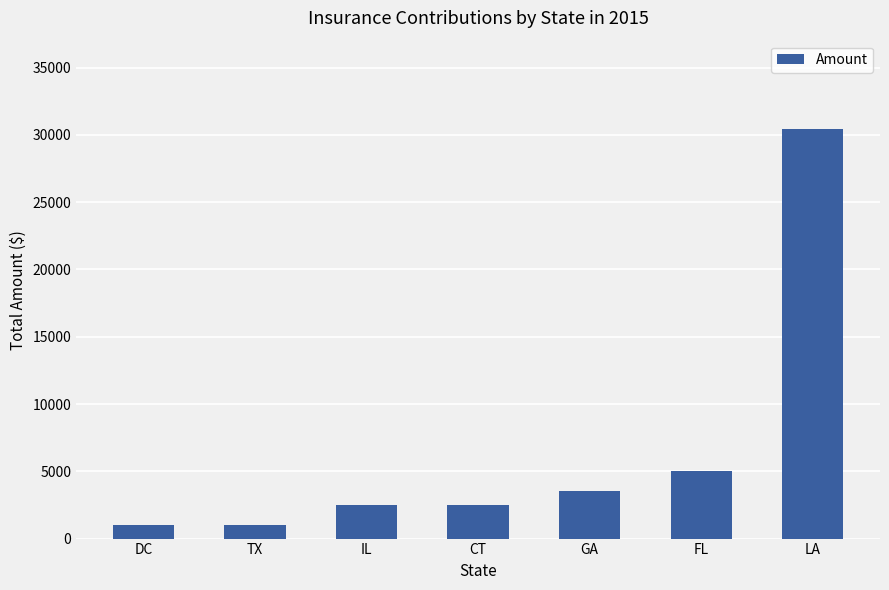

How many values are below 2500?

2